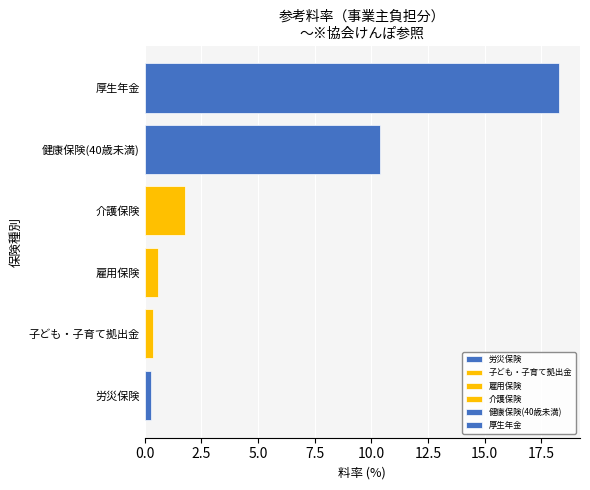

The 雇用保険 series shows 0.6 at R2.4～. True or false?

True